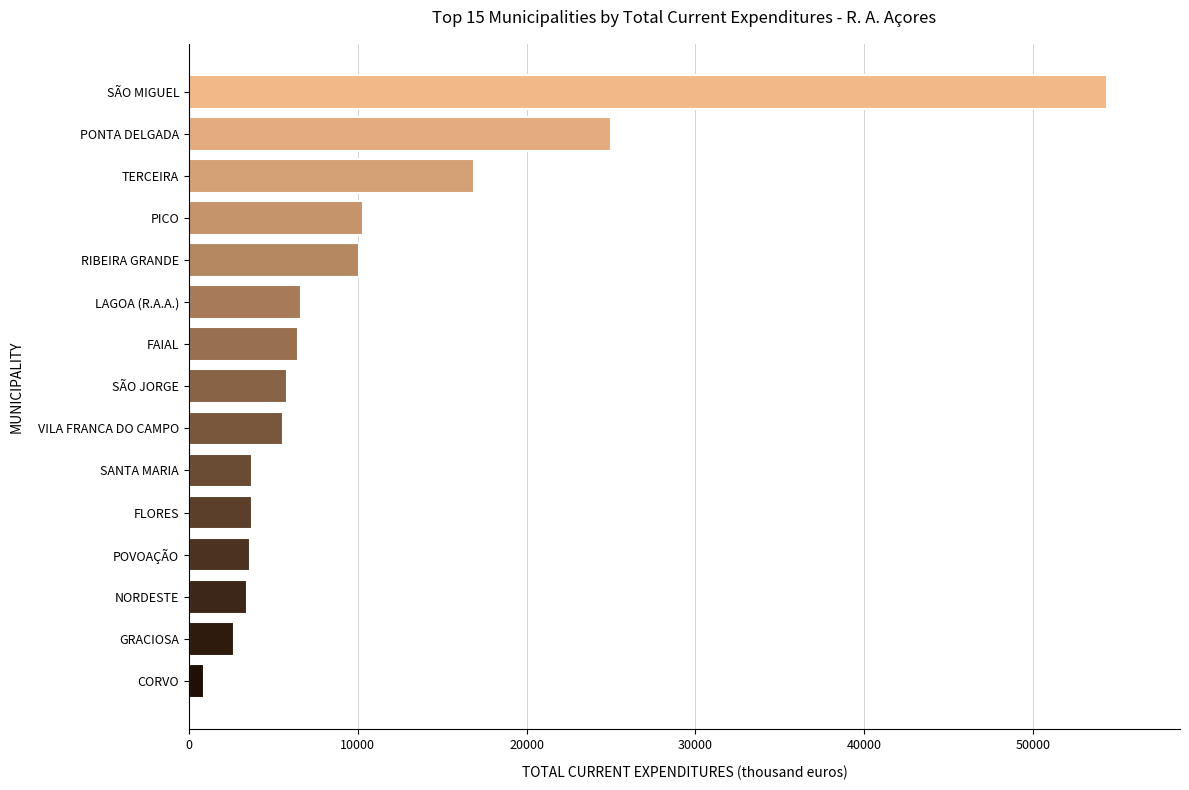

What is the difference between the maximum and second lowest values?

51700